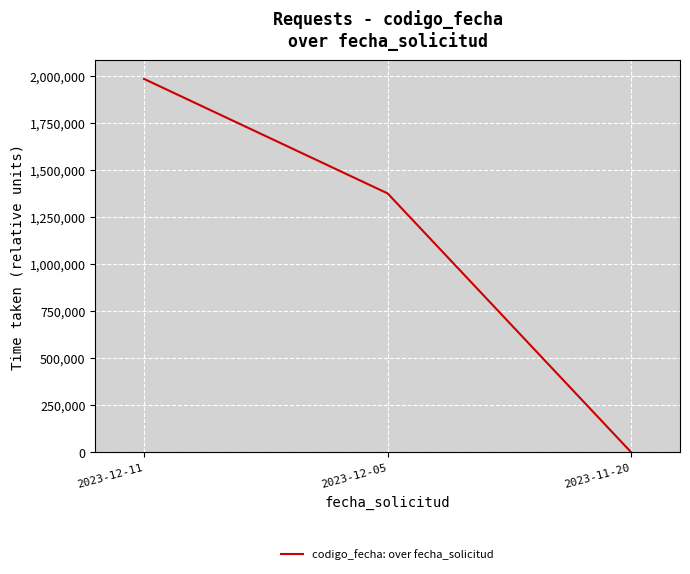

What is the difference between the values at 2023-12-05 and 2023-11-20?

1377850